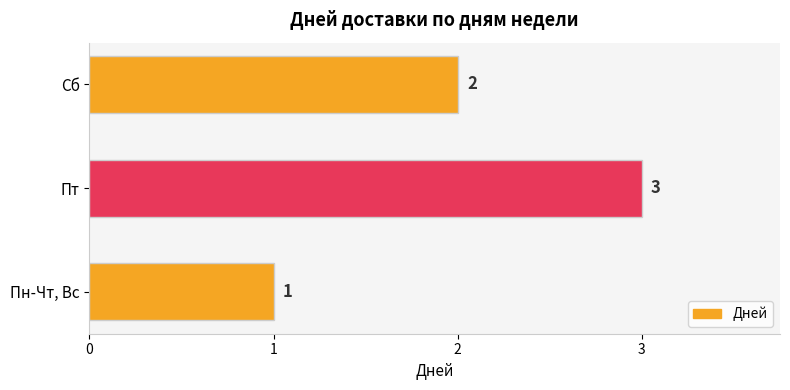

Where is the data nearest to the value 2?

Сб